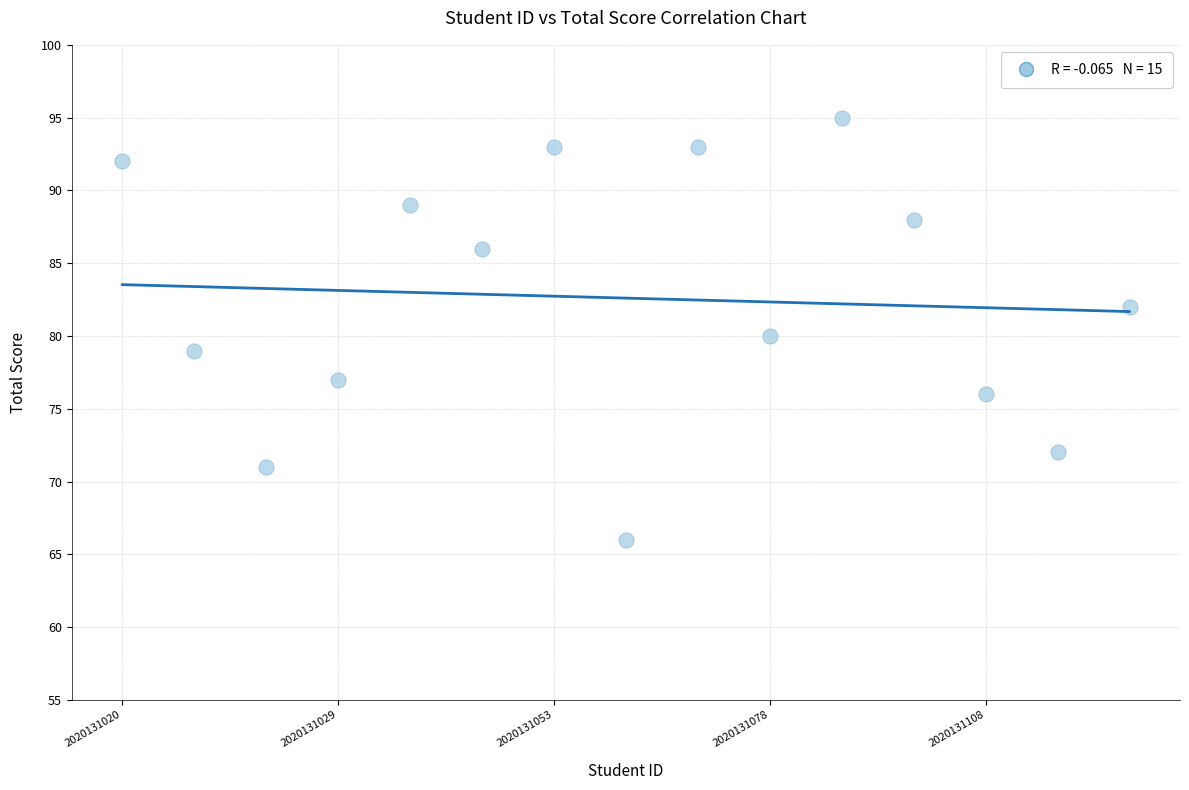

What is the range of Y values (max minus min)?

29